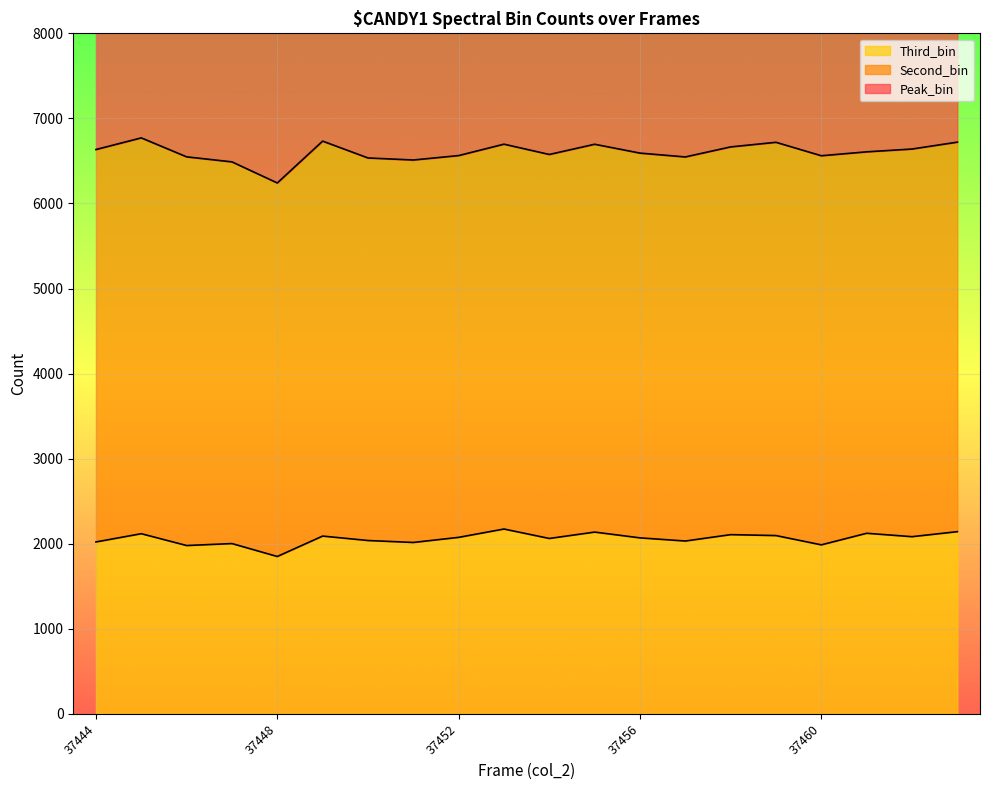

What is the maximum value for Third_bin?

2173